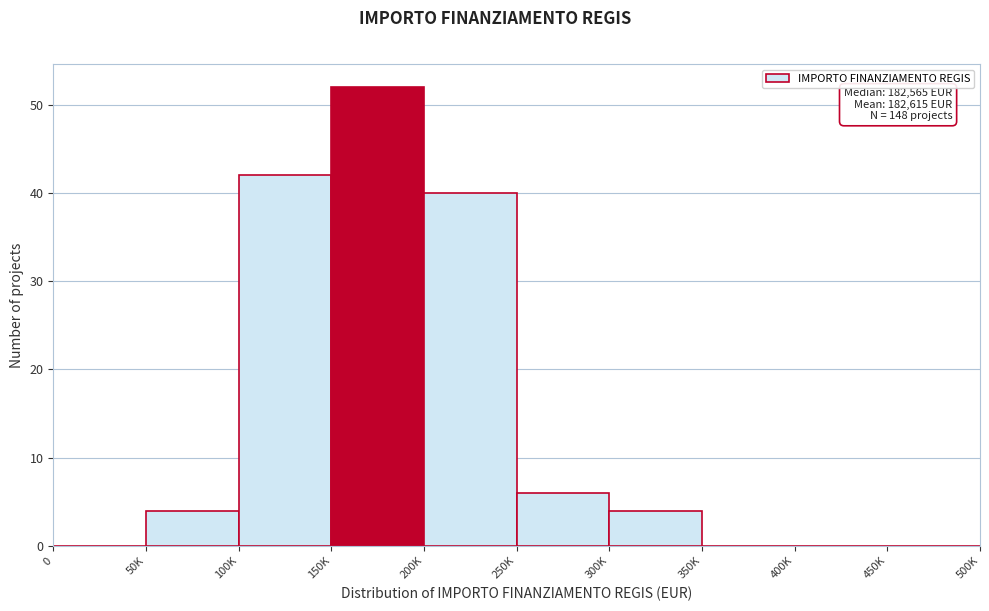

Reading left to right, list all the values displayed in this chart.

0=0	50K=4	100K=42	150K=52	200K=40	250K=6	300K=4	350K=0	400K=0	450K=0